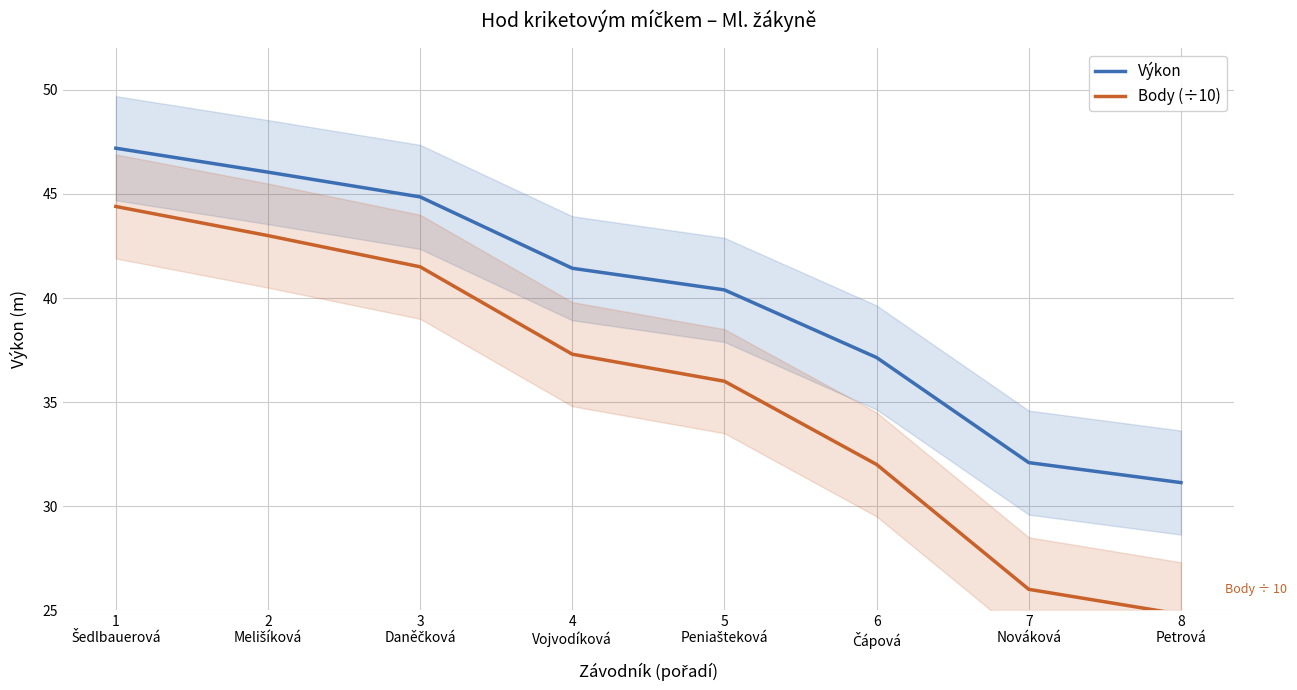

Which series has the widest spread of values?

Body (÷10)